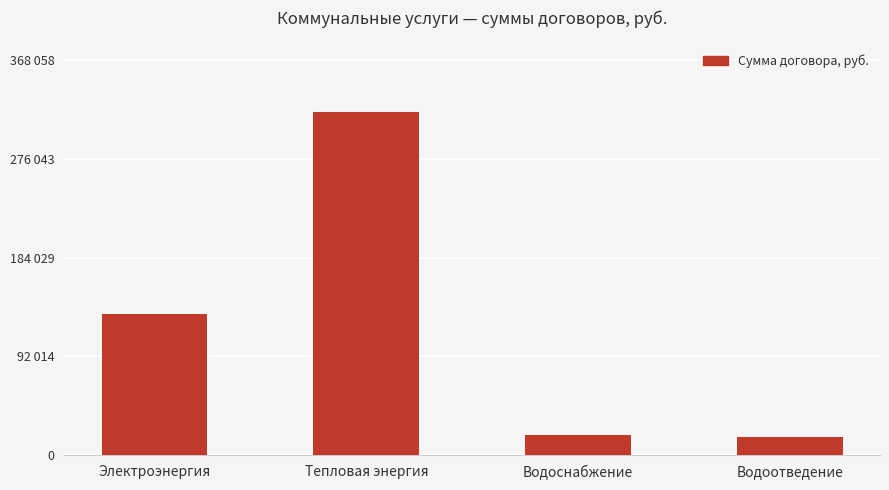

Rank the categories by value from highest to lowest.

Тепловая энергия, Электроэнергия, Водоснабжение, Водоотведение